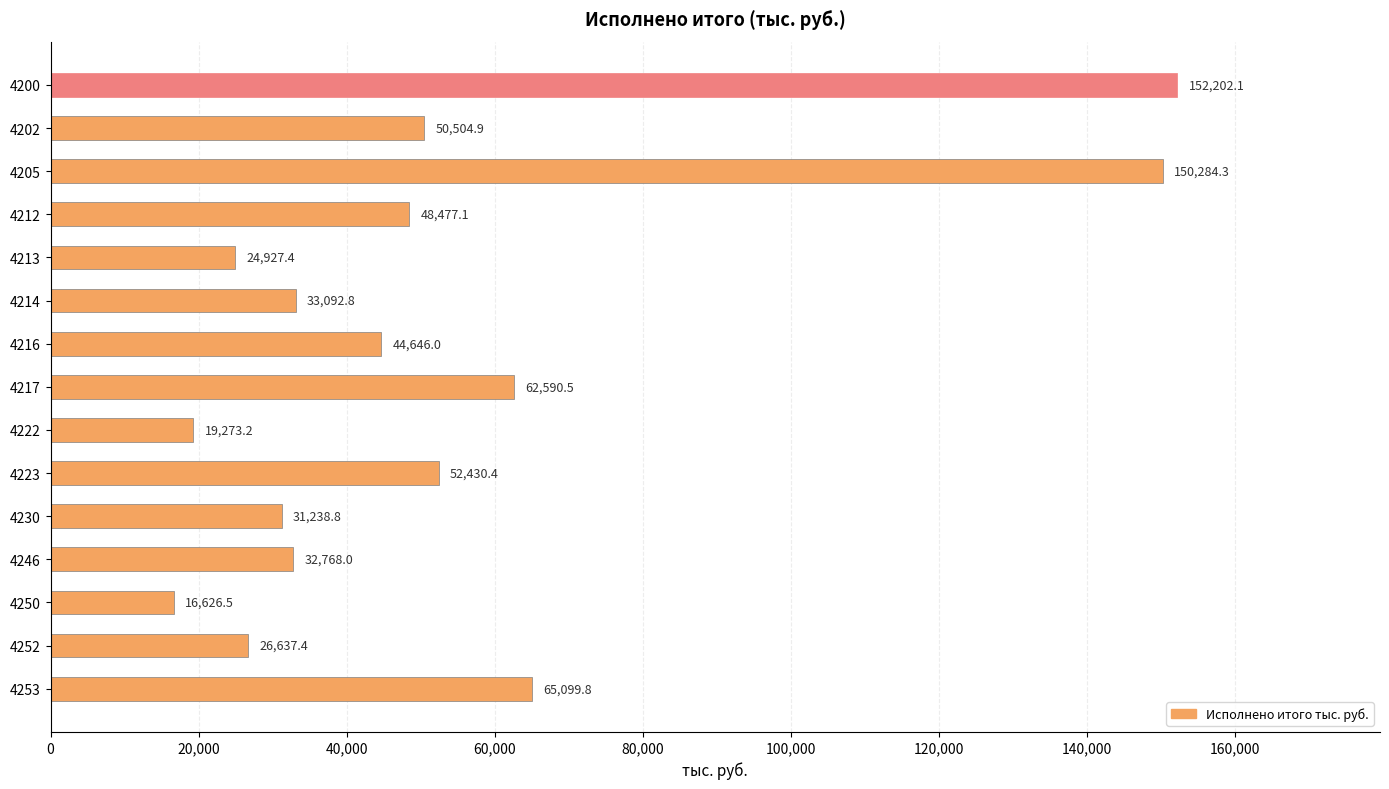

What is the value of the 5th bar from the top?

24927.4